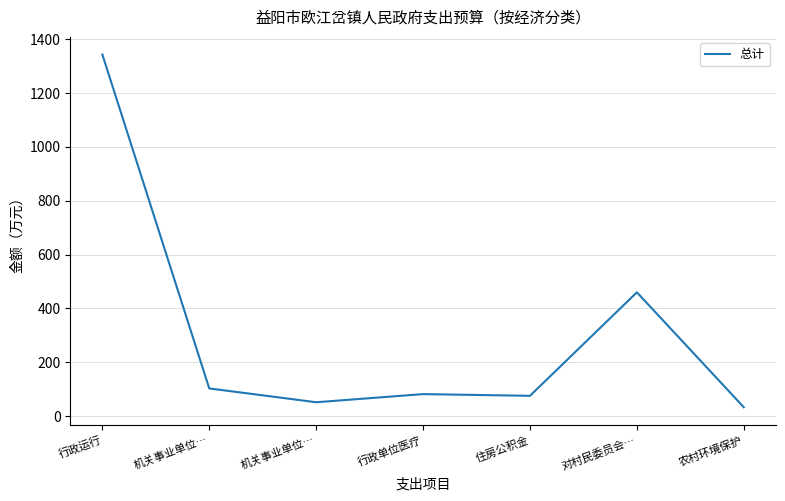

At which label is the value closest to 688?

对村民委员会…